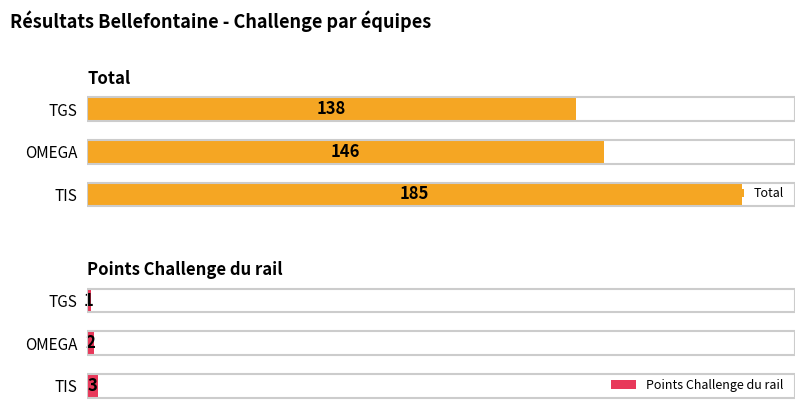

Which category has the highest value in the Points Challenge du rail series?

TIS